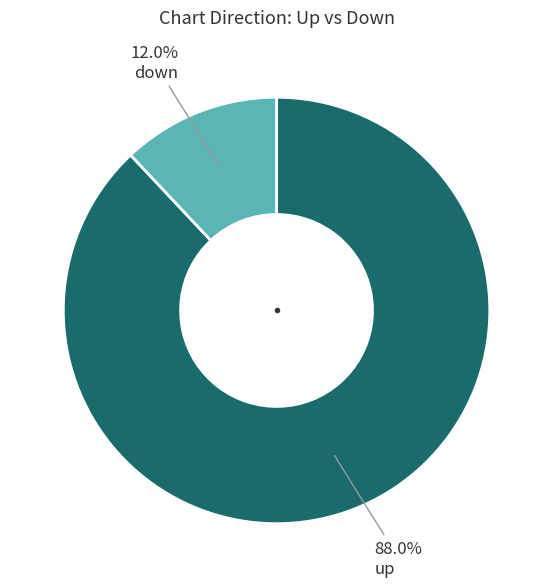

Is there any slice that represents more than half of the pie?

Yes